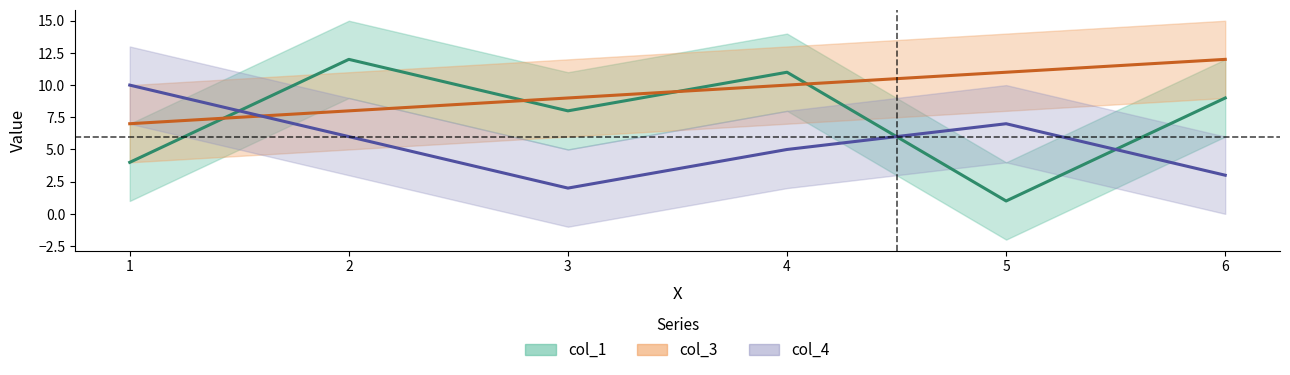

At which label is col_3 closest to 9?

3